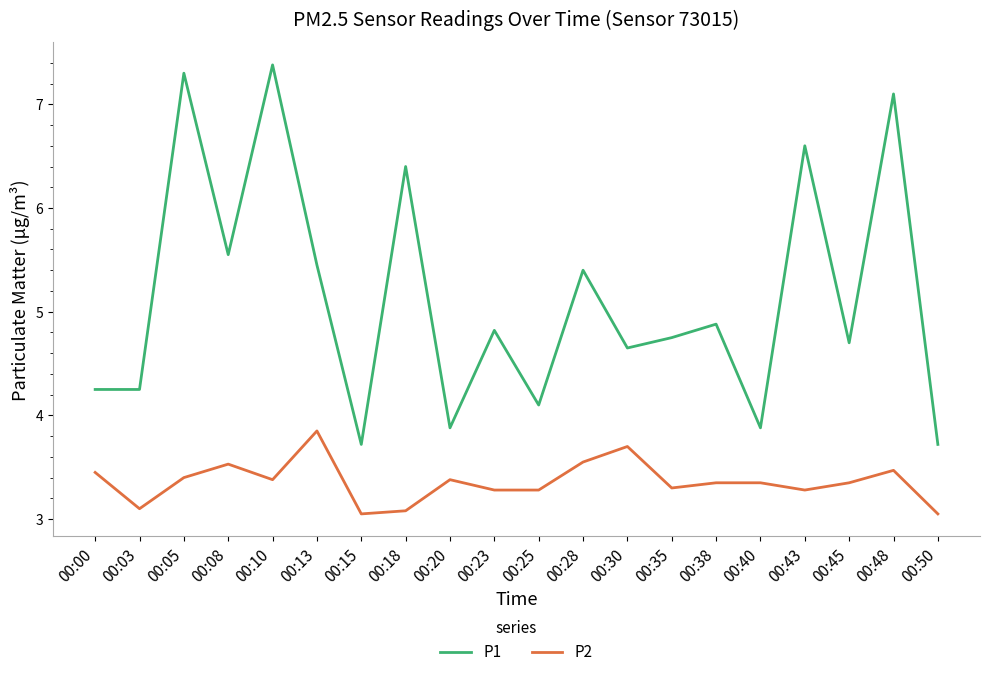

What is the maximum value shown in the chart?

7.4